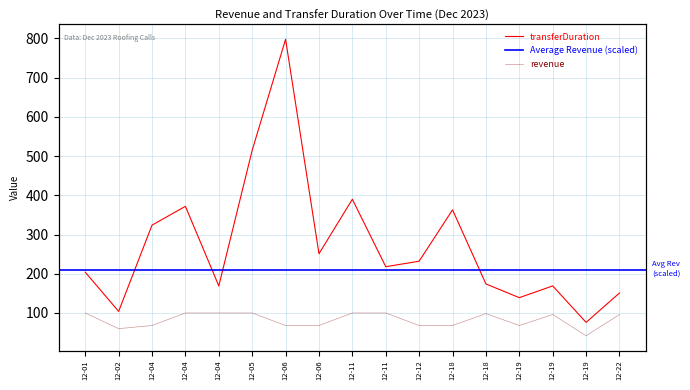

Is the value of transferDuration at 12-11 greater than the value of revenue at 12-04?

Yes